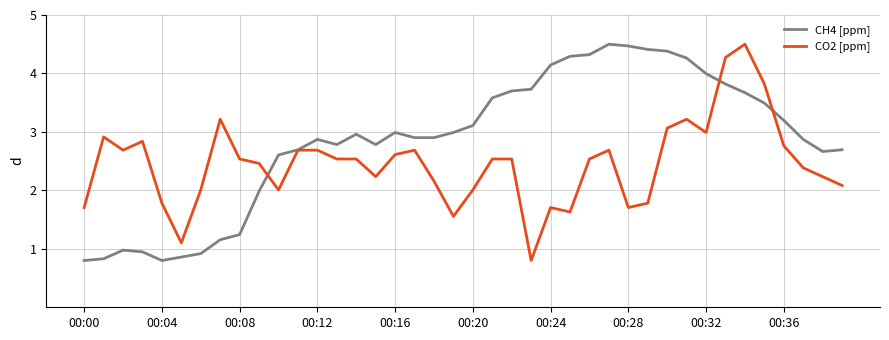

True or false: CO2 [ppm] has more than 0 interior local peaks.

True